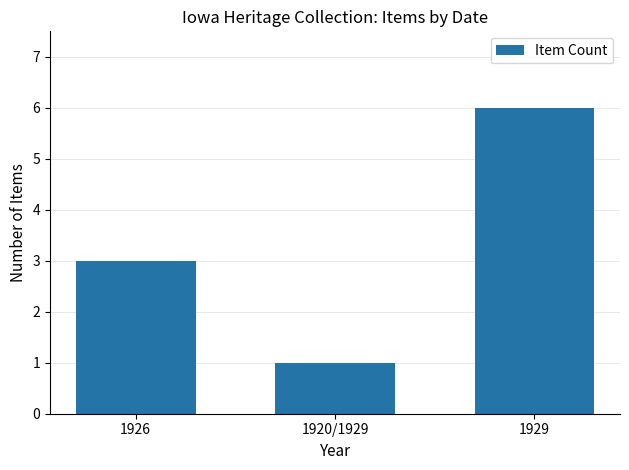

What is the value of the 2nd bar from the left?

1